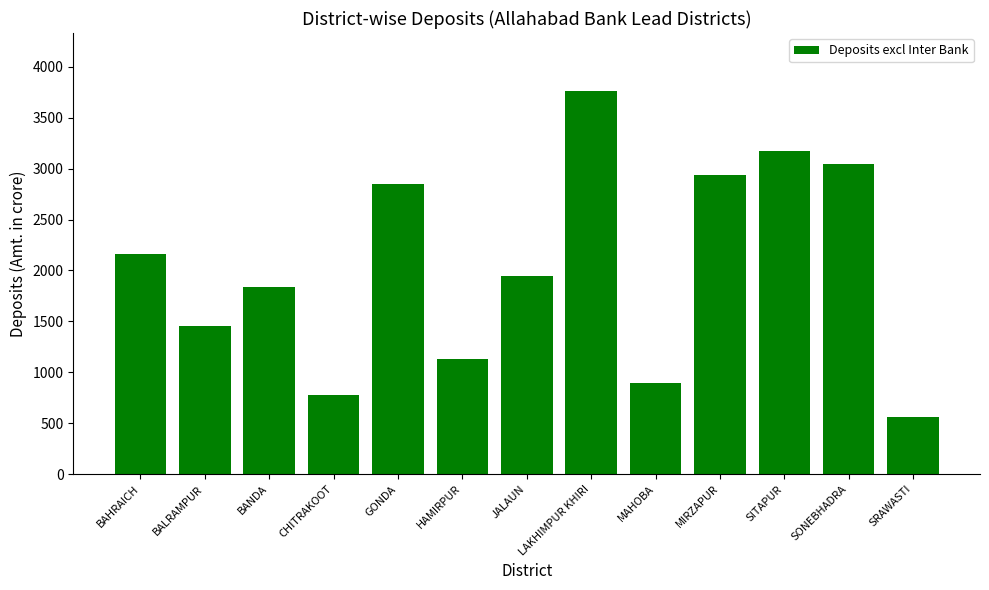

Is it true that the value at BANDA is 1837.8?

True